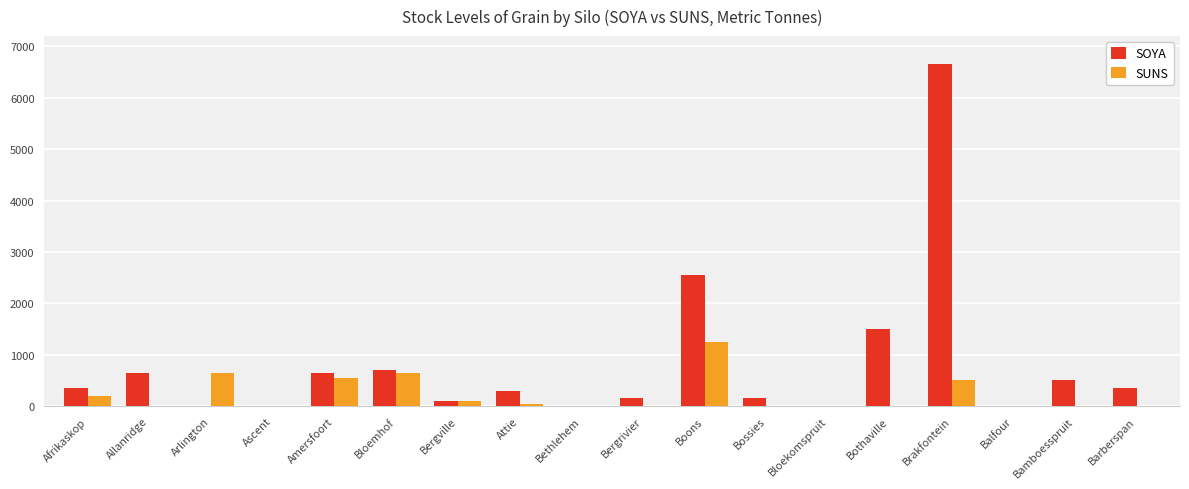

What is the highest value of the SUNS series?

1250